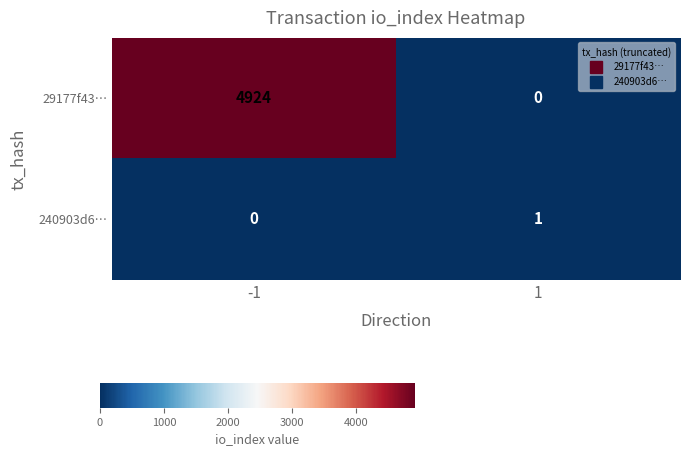

What is the sum of the 29177f43… values at -1 and 1?

4924